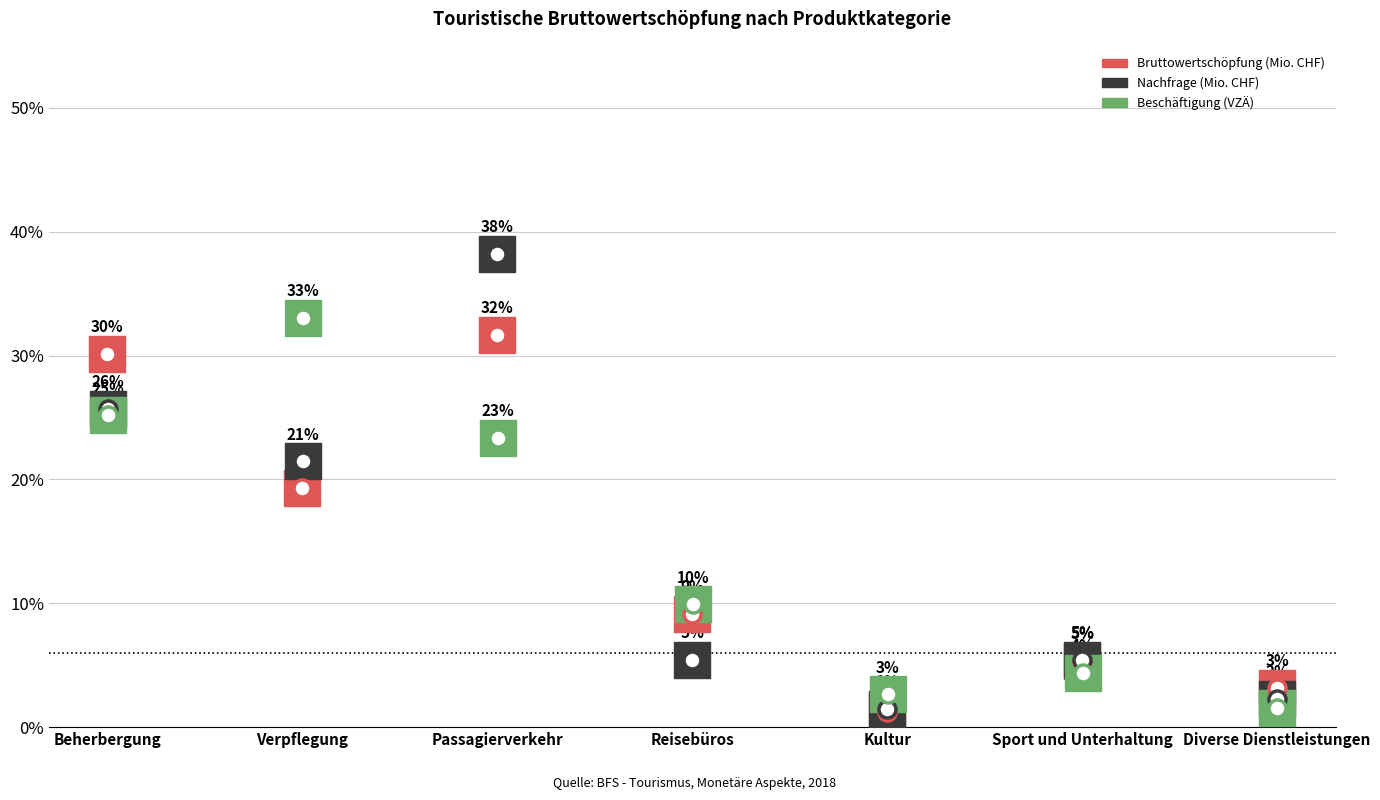

What is the total value across all series at Diverse Dienstleistungen?

6.9